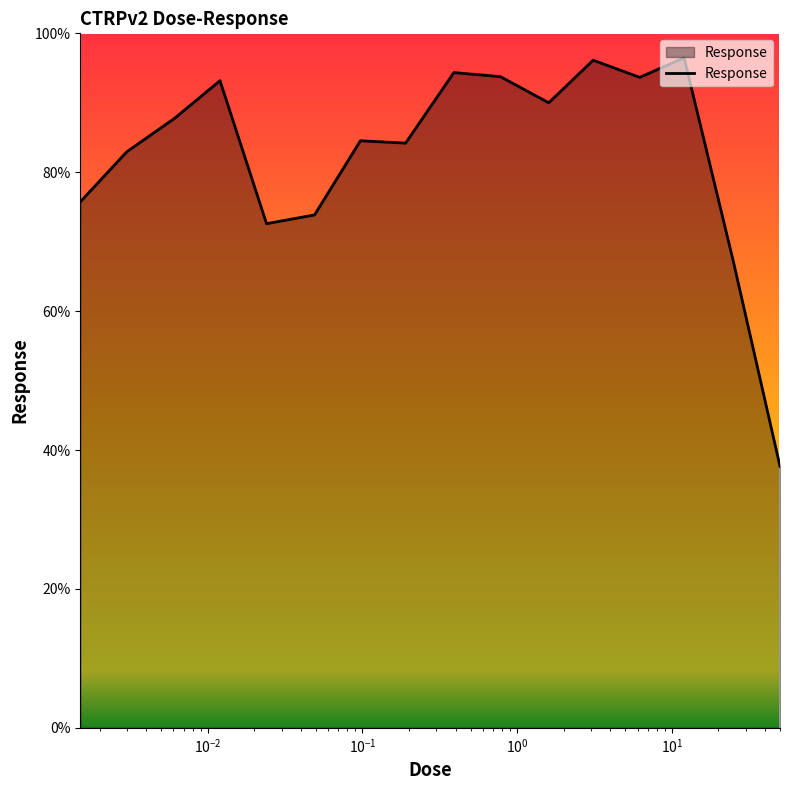

What is the difference between the maximum and minimum values?

58.8